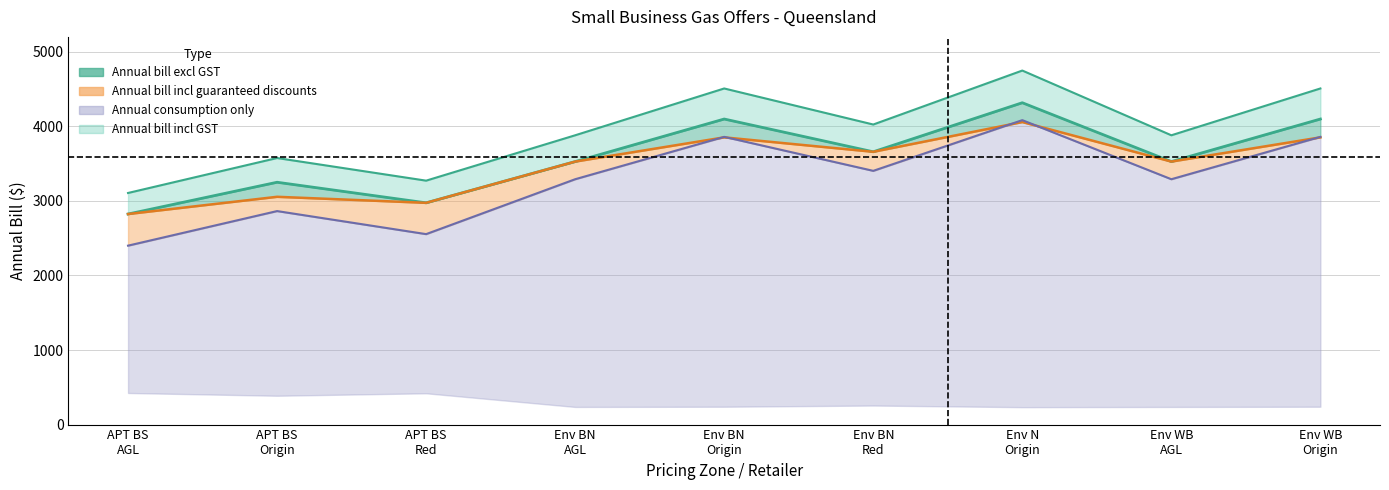

What is the minimum value shown in the chart?

2400.0